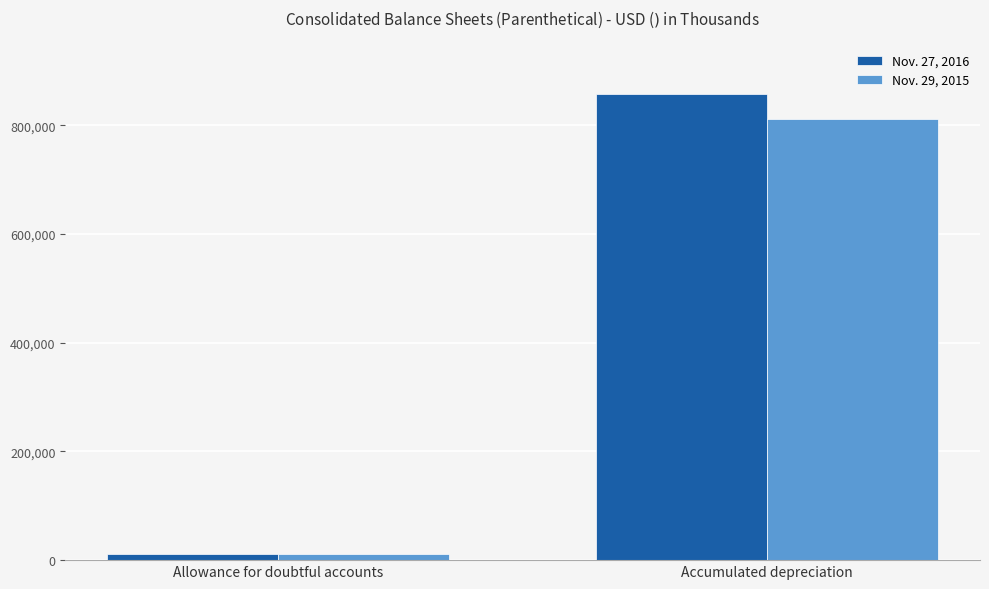

What is the label of the 2nd bar from the left?

Accumulated depreciation